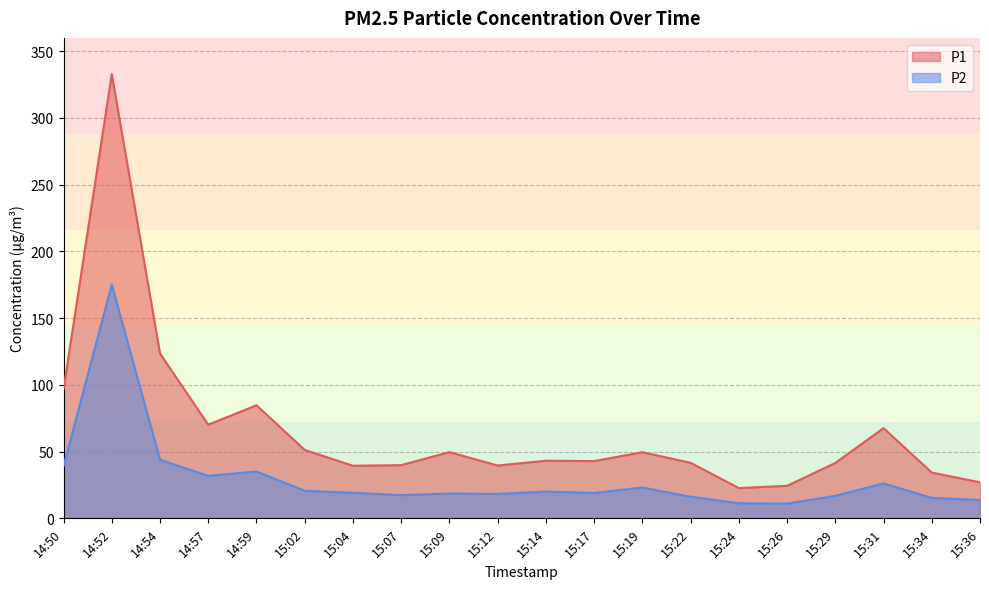

What is the total value across all series at 14:52?

507.9